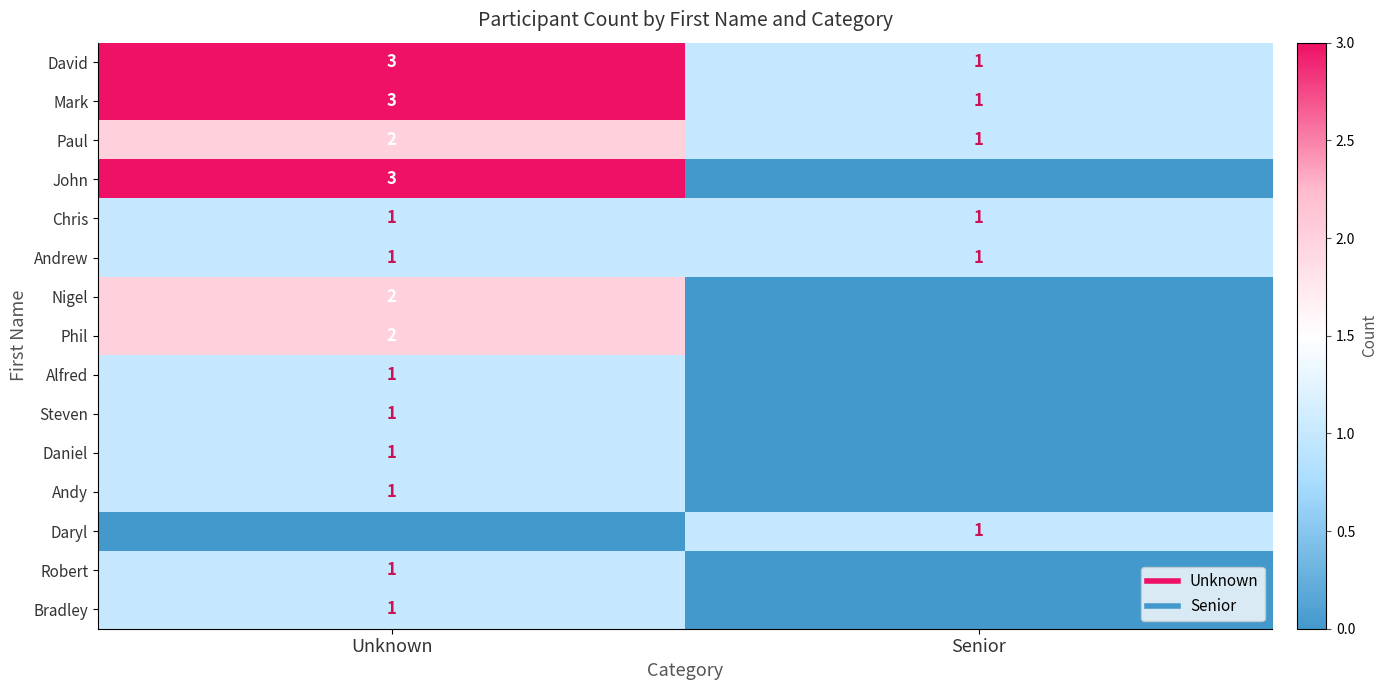

What is the greatest value displayed?

3